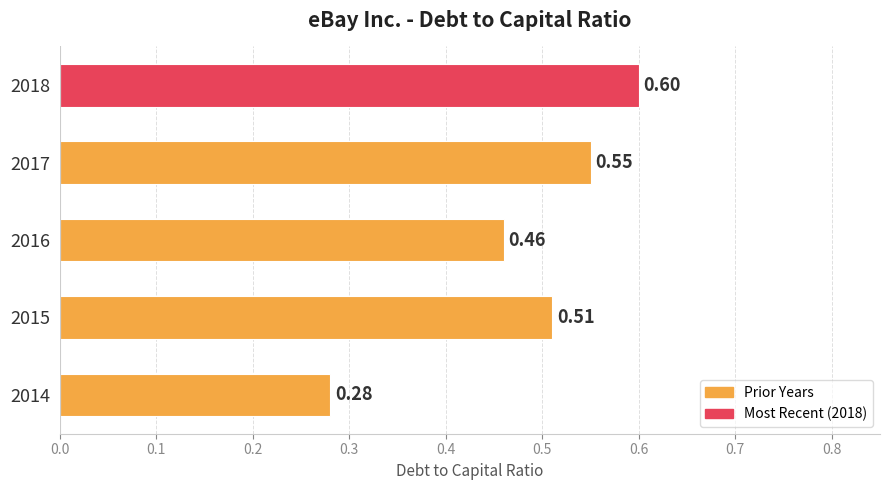

What is the change in value from 2016 to 2017?

+0.1